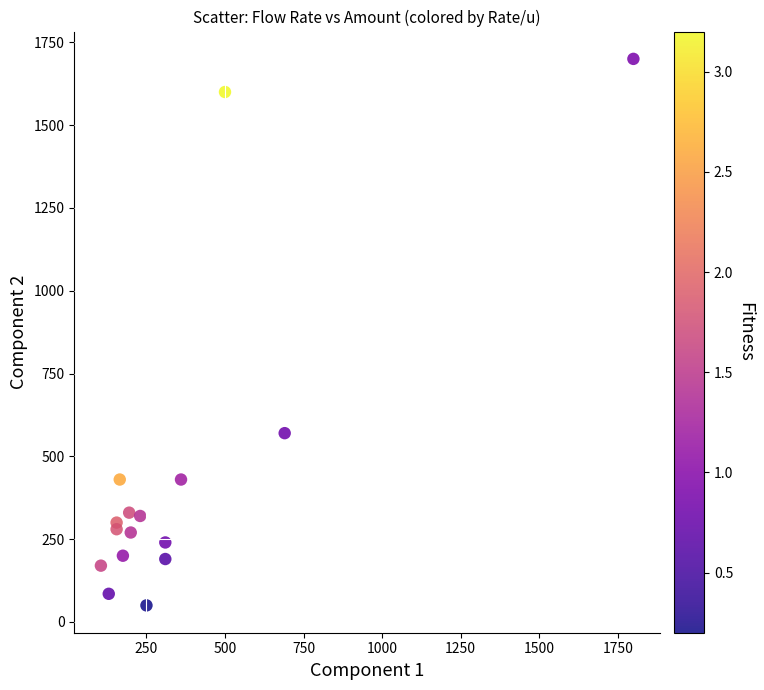

What is the range of X values (max minus min)?

1695